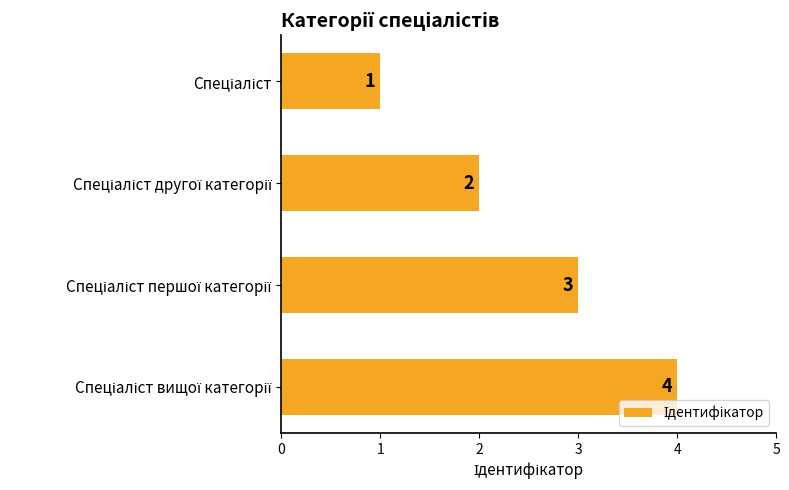

How many values are between 2 and 4?

3